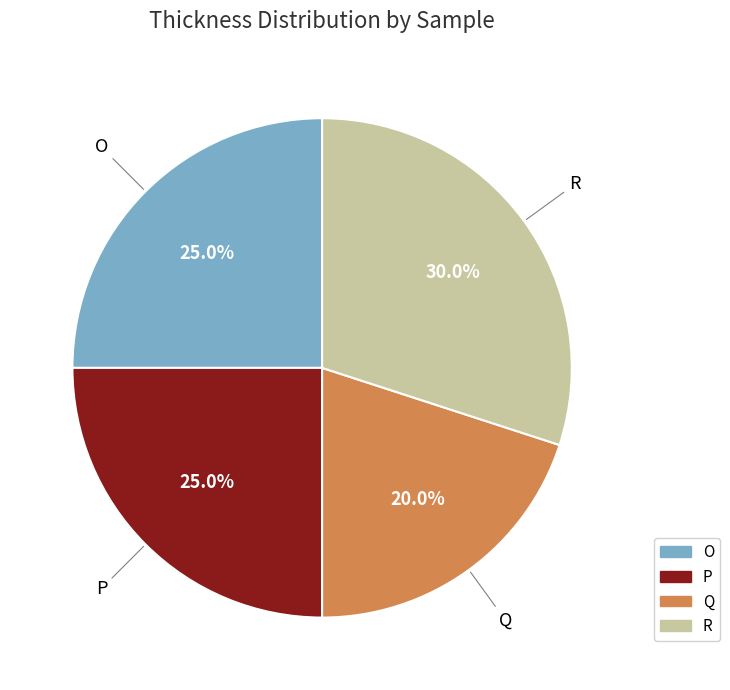

Is it true that R is 39% of the pie?

False